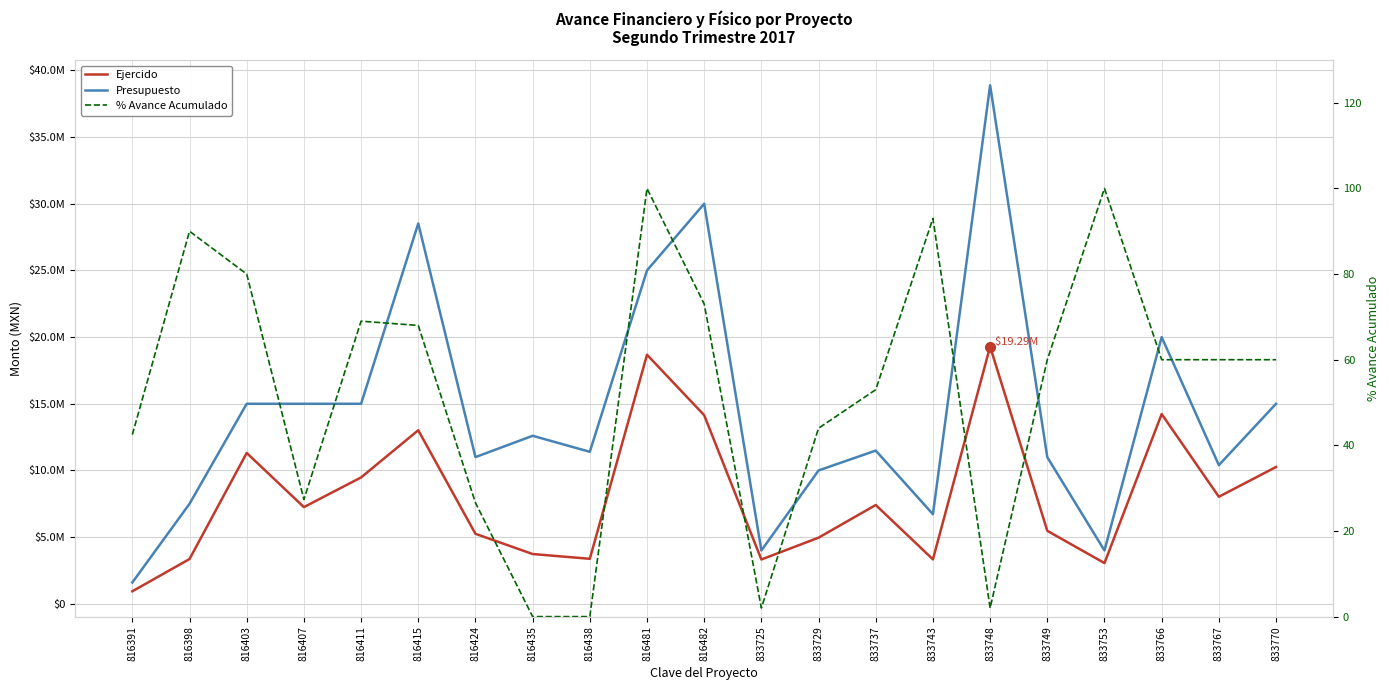

How many lines are shown in the chart?

3